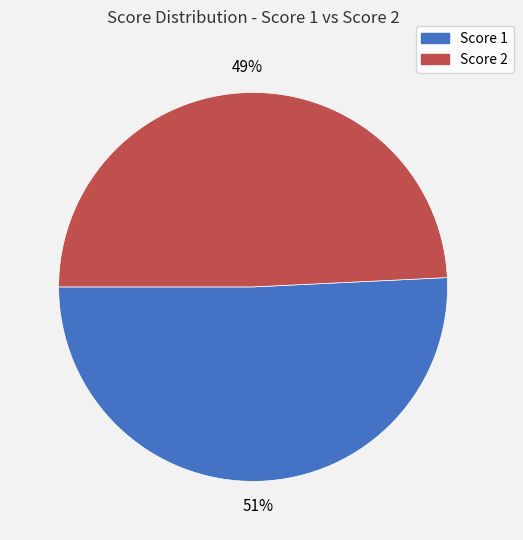

Is there a majority slice in this chart?

Yes